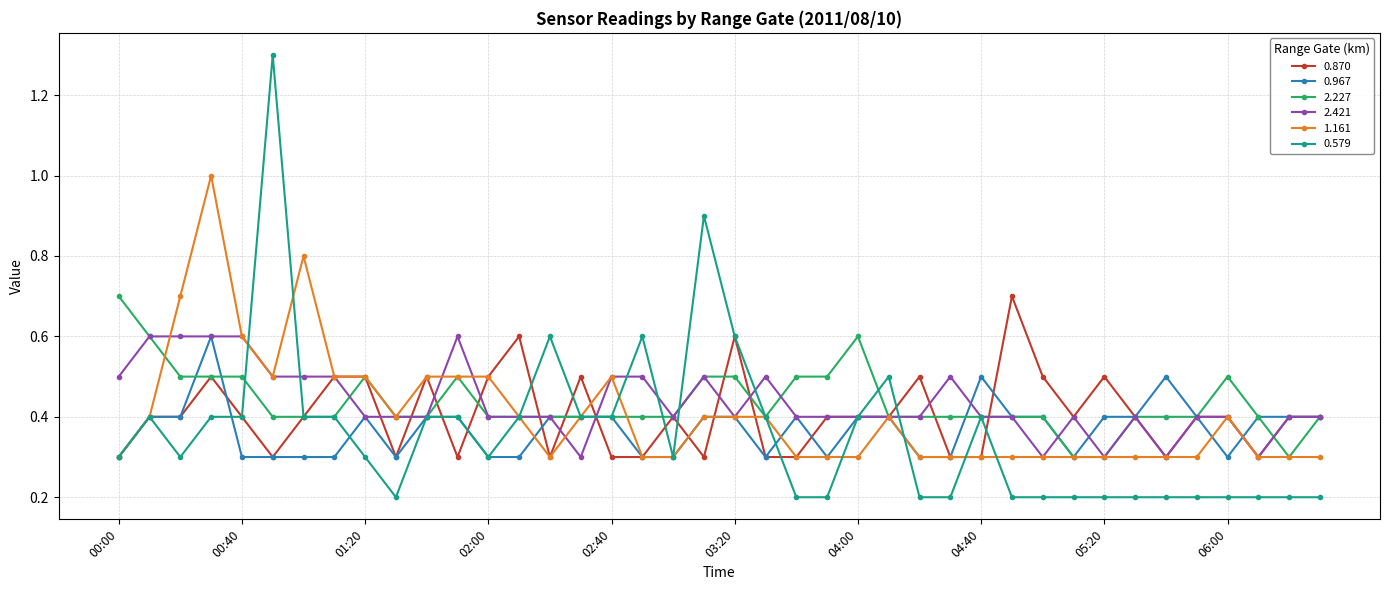

At how many categories does at least one series exceed 0?

40